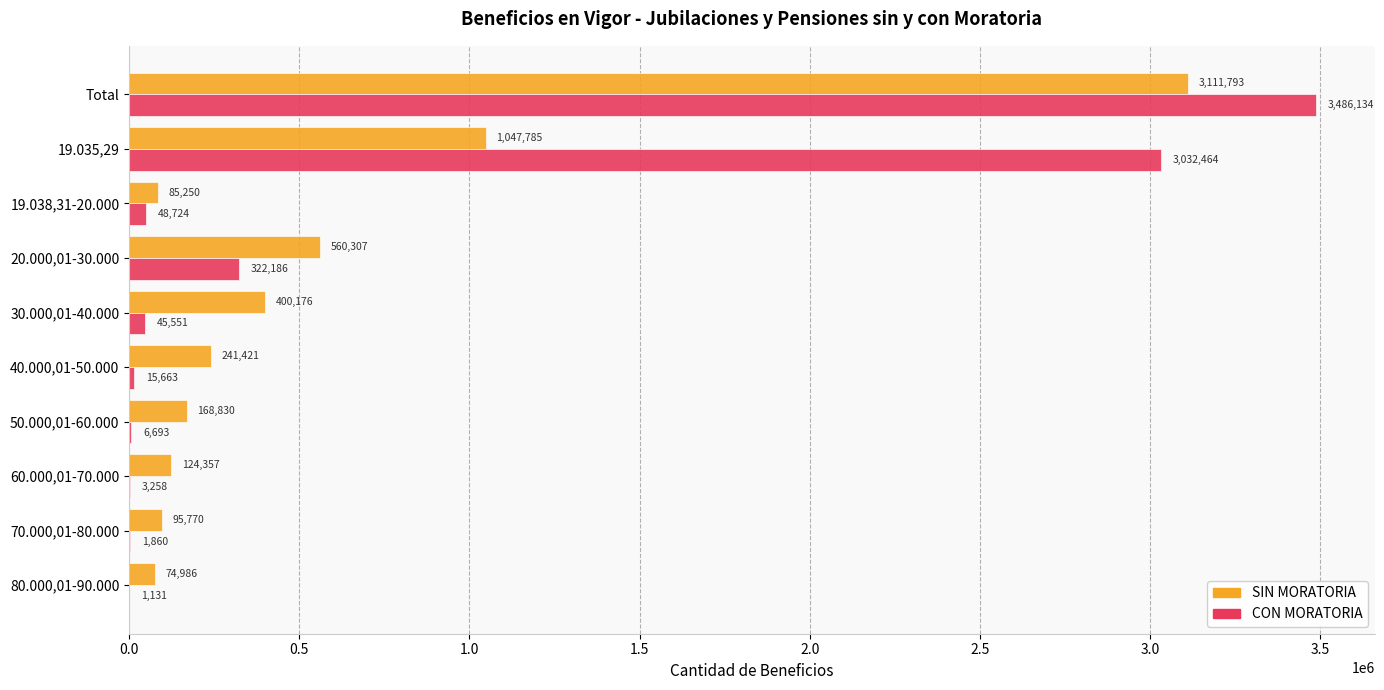

True or false: SIN MORATORIA has a value of 4378249 at Total.

False